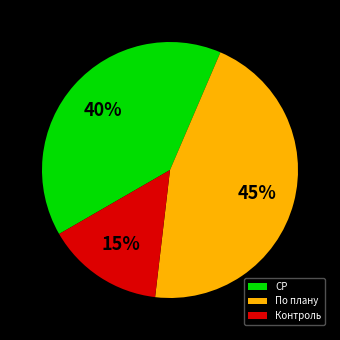

To the nearest percent, what is the difference between the СР and Контроль slice percentages?

25%